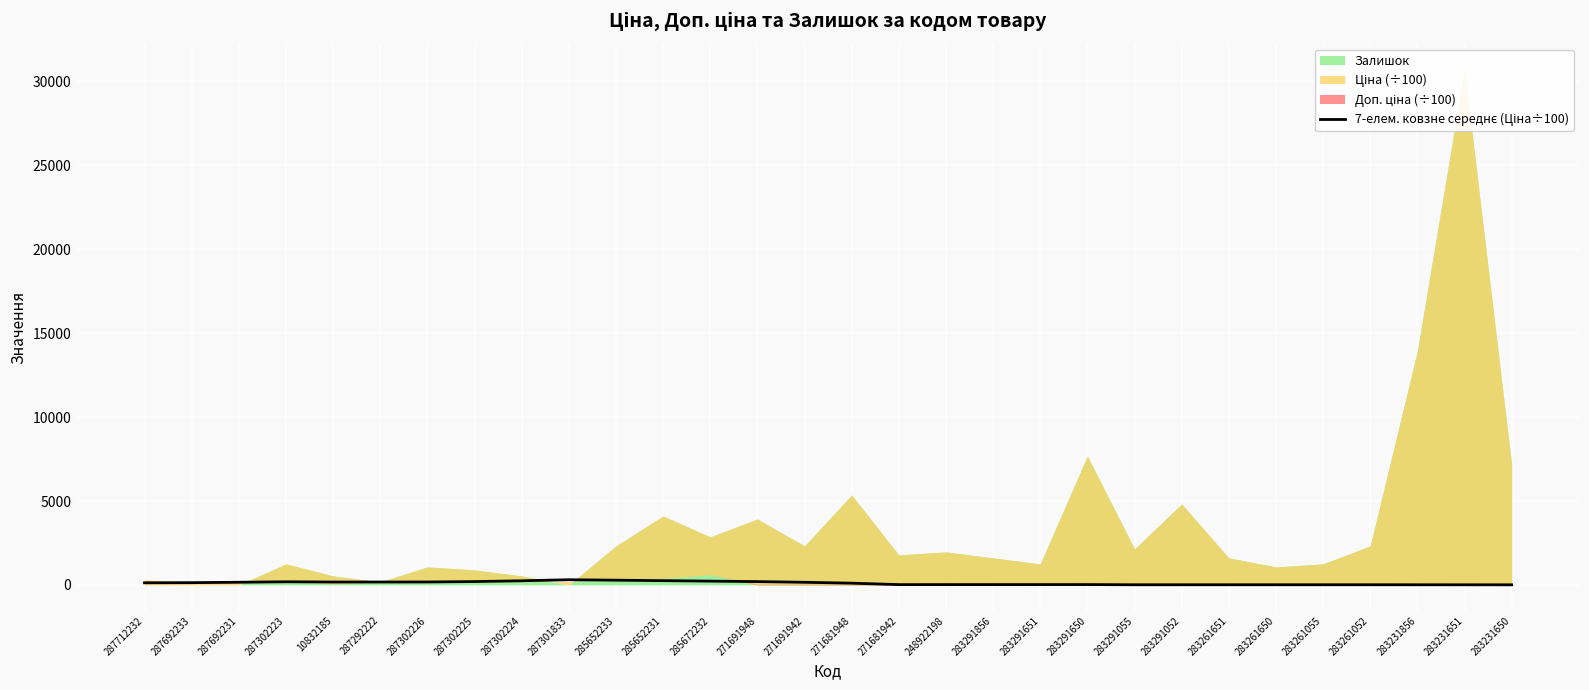

Approximately how many times larger is the value at 283291856 compared to 287302225?

0.1